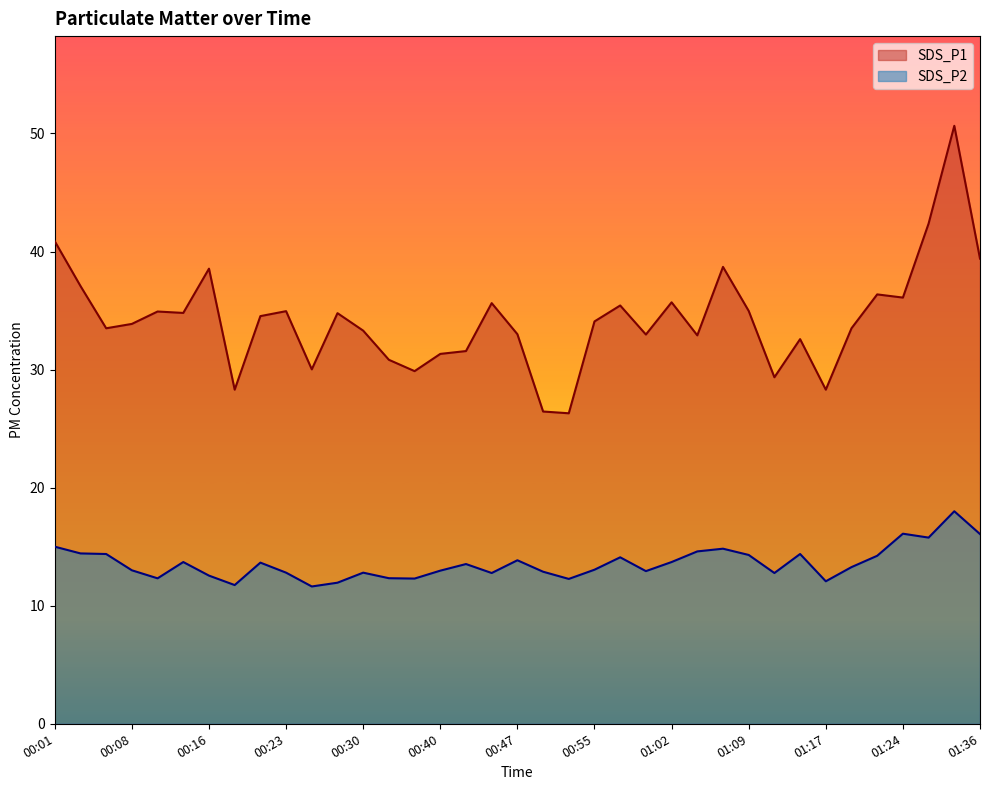

List the labels in order of SDS_P2 value, largest first.

01:32, 01:24, 01:36, 01:29, 00:01, 01:07, 01:05, 00:03, 00:06, 01:14, 01:09, 01:22, 00:57, 00:47, 00:13, 01:02, 00:20, 00:42, 01:19, 00:55, 00:08, 00:40, 01:00, 00:50, 00:23, 00:30, 00:45, 01:12, 00:16, 00:33, 00:11, 00:38, 00:52, 01:17, 00:28, 00:18, 00:25